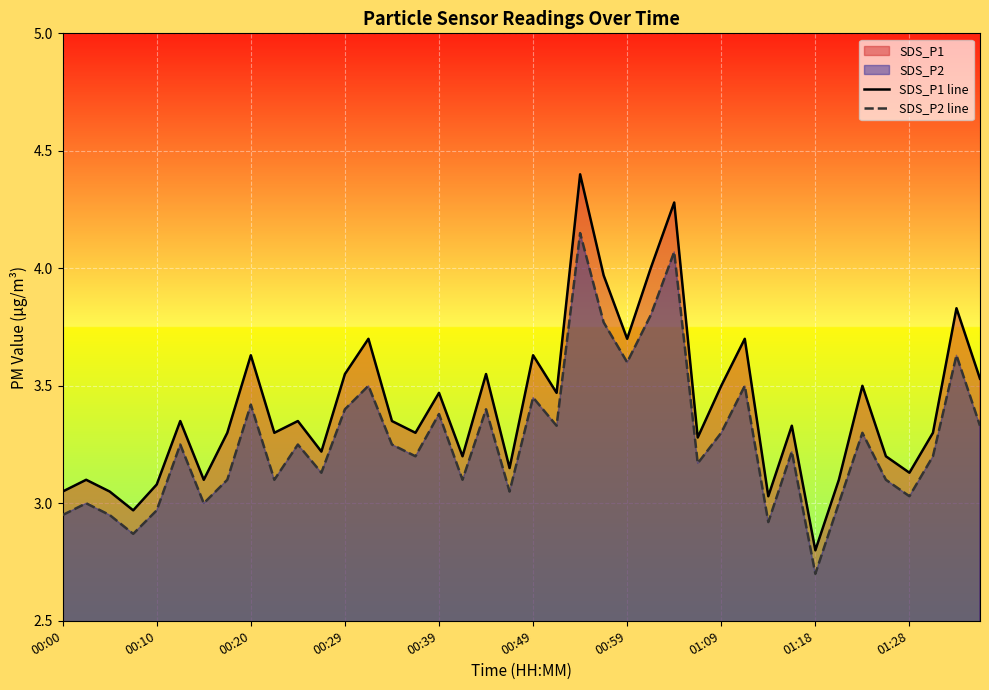

Which series has the largest total across all categories?

SDS_P1 line